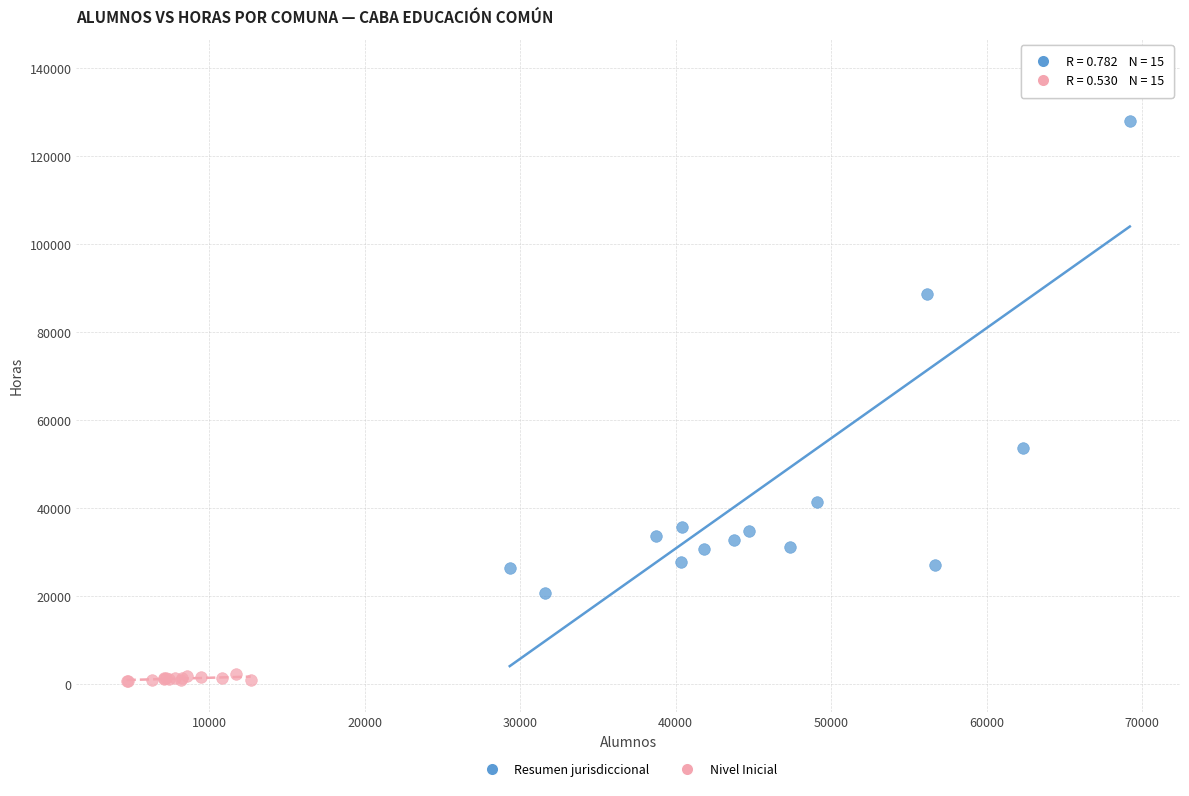

Which series has the widest spread of Y values?

Resumen jurisdiccional